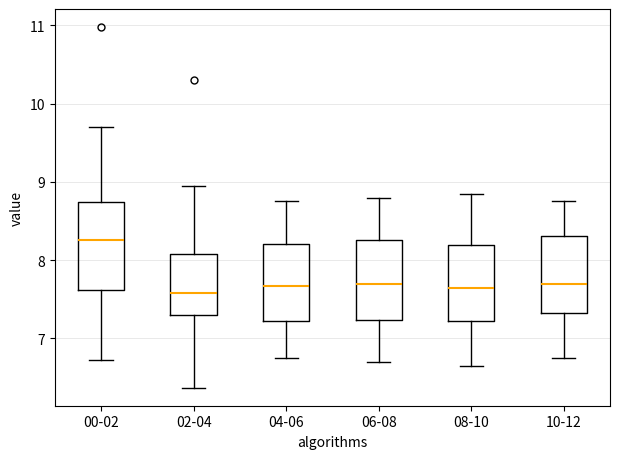

Reading left to right, transcribe this box plot: for each box, give where its median line is, the range the box spans, and where its two whiskers end, as read against the y-axis. The values are not printed on the chart, so give them approximately, as read against the axis.

00-02: median 8.3, box 7.6 to 8.7, whiskers 6.7 to 9.7
02-04: median 7.6, box 7.3 to 8.1, whiskers 6.4 to 9.0
04-06: median 7.7, box 7.2 to 8.2, whiskers 6.8 to 8.8
06-08: median 7.7, box 7.2 to 8.3, whiskers 6.7 to 8.8
08-10: median 7.7, box 7.2 to 8.2, whiskers 6.7 to 8.9
10-12: median 7.7, box 7.3 to 8.3, whiskers 6.8 to 8.8